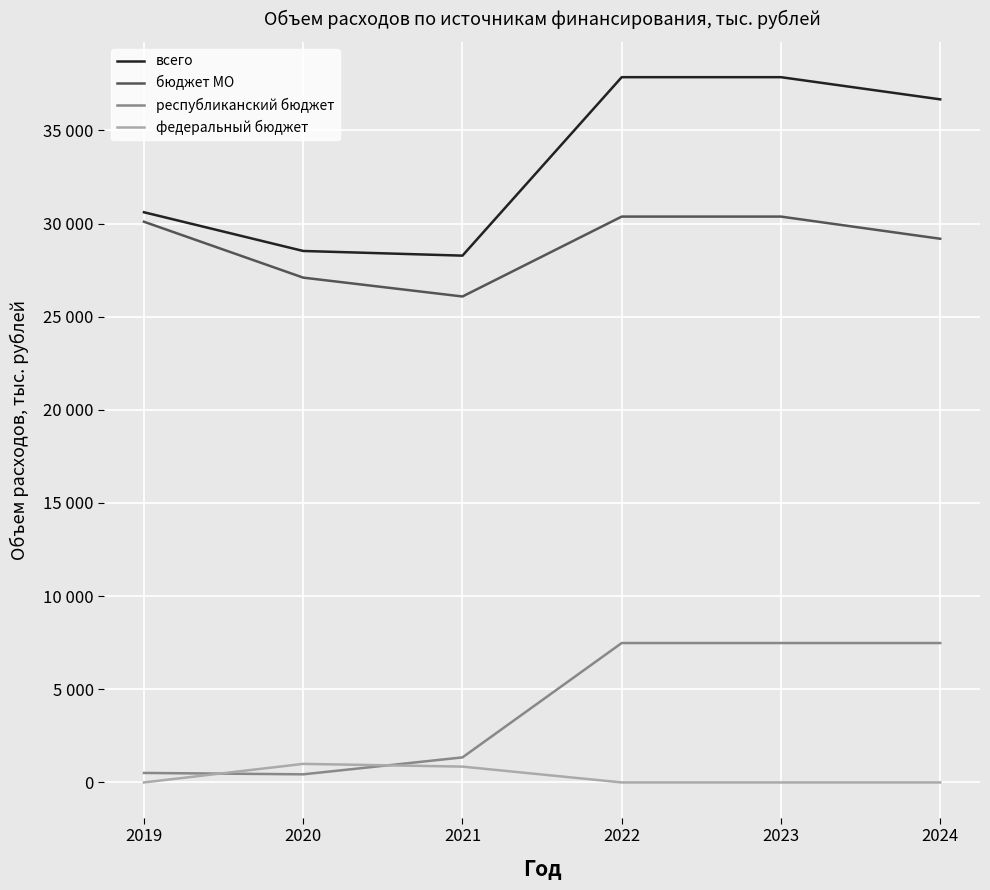

Which series has the largest range (max minus min)?

всего